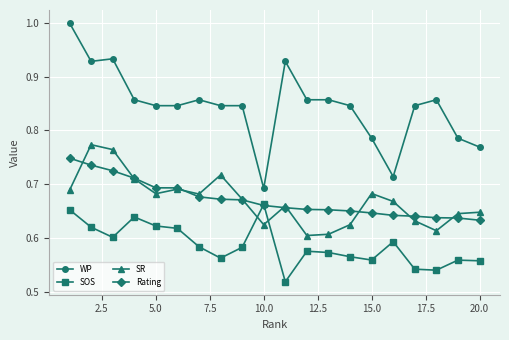

True or false: SR has more than 2 interior local peaks.

True